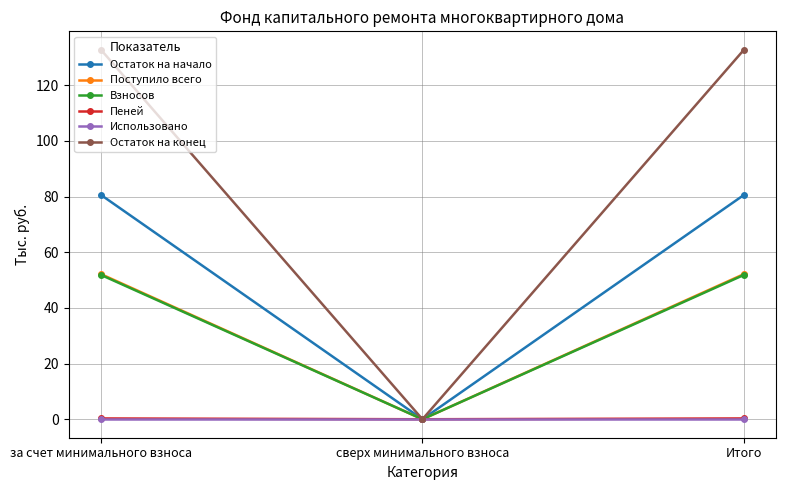

The Использовано series shows 0.0 at сверх минимального взноса. True or false?

True